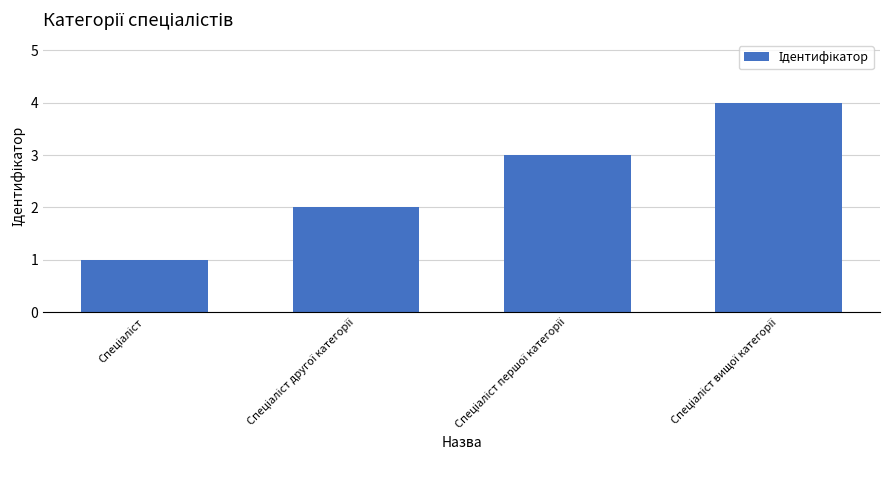

What is the sum of all values?

10